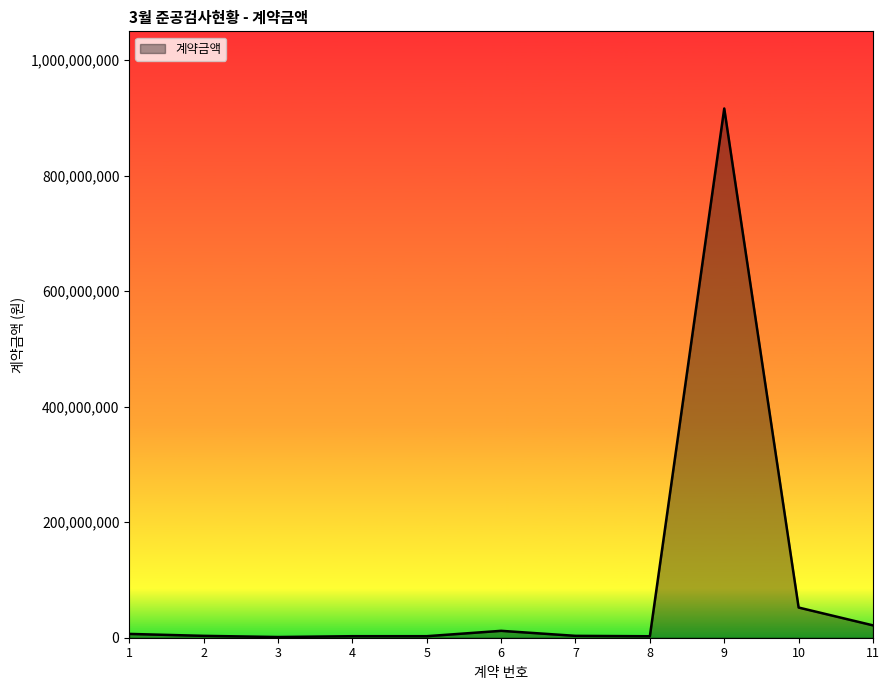

Is it true that the value at 11 is 21390000?

True